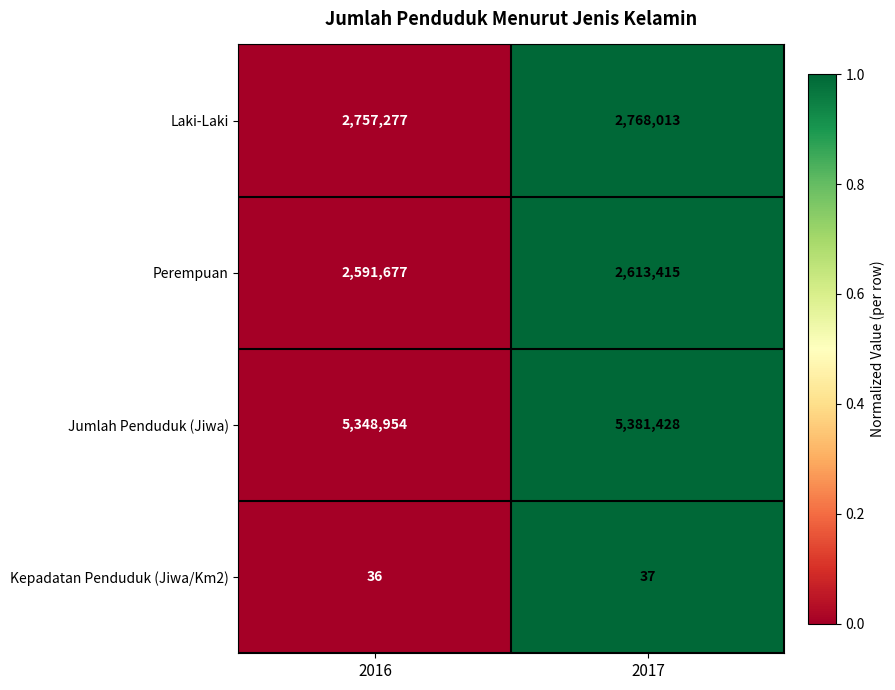

What is the sum of the Jumlah Penduduk (Jiwa) values at 2017 and 2016?

10730382